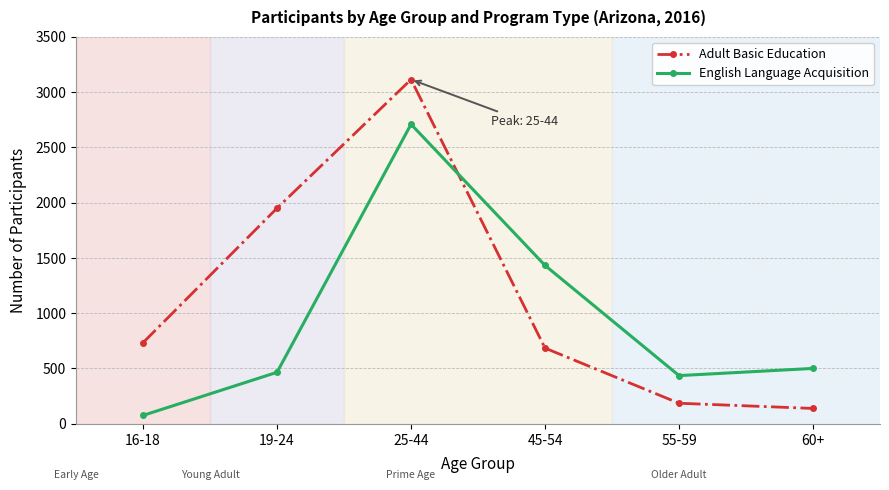

At which category does English Language Acquisition reach its first local valley?

55-59